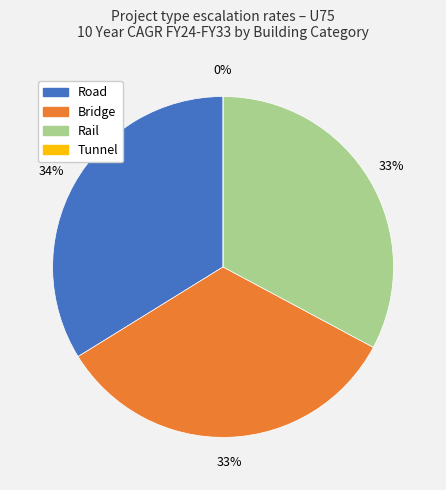

Which has a higher value, Tunnel or Rail?

Rail